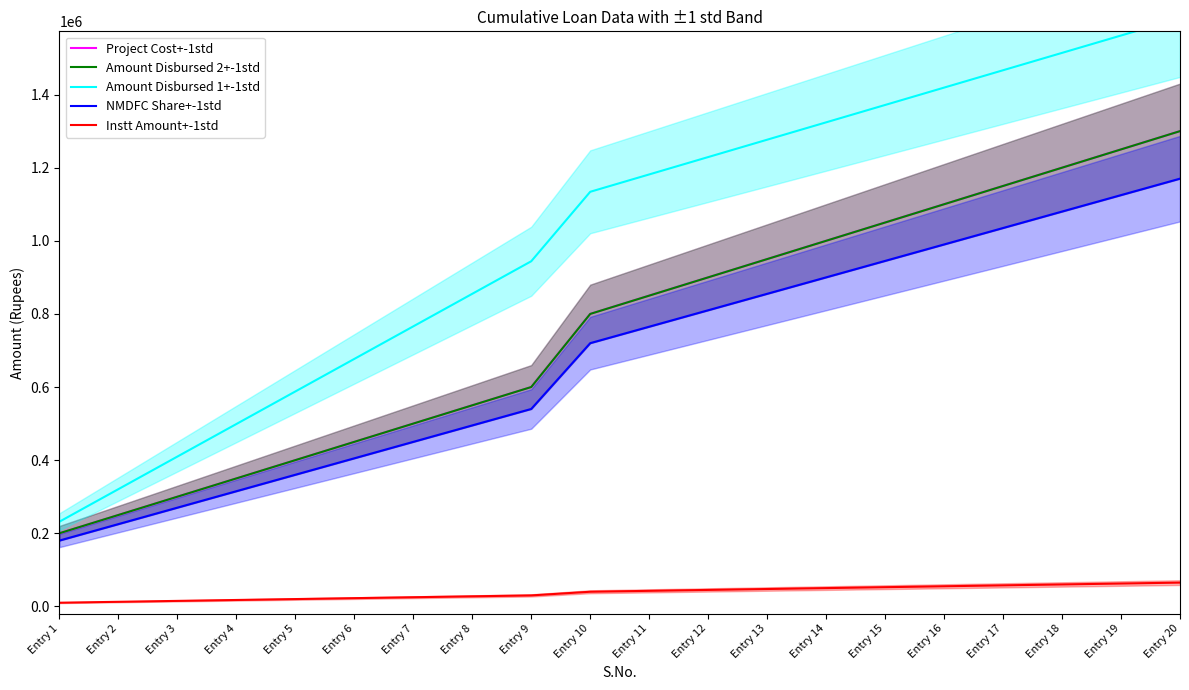

How many lines are shown in the chart?

5